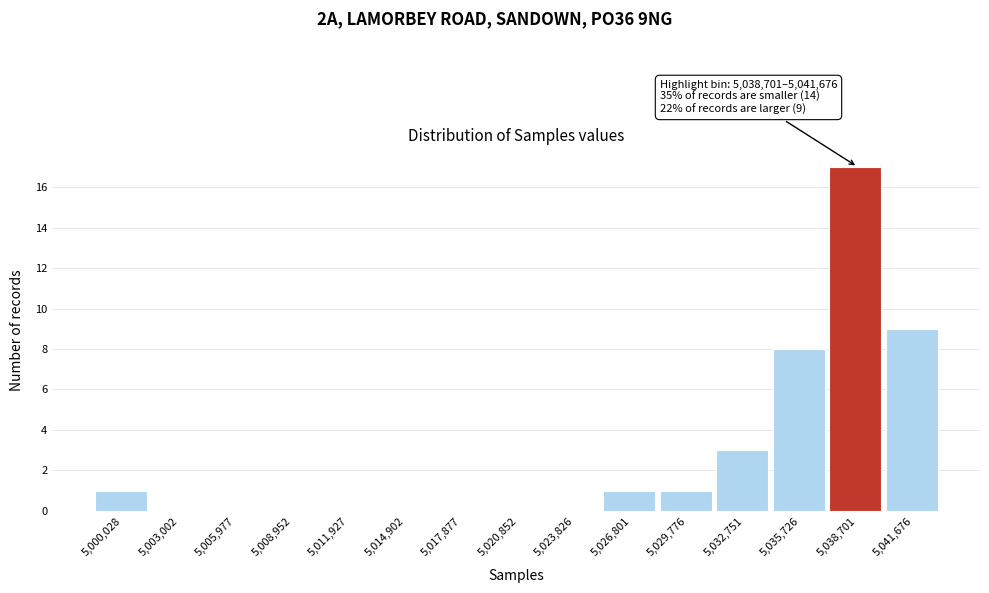

Reading left to right, list all the values displayed in this chart.

5,000,028=1	5,003,002=0	5,005,977=0	5,008,952=0	5,011,927=0	5,014,902=0	5,017,877=0	5,020,852=0	5,023,826=0	5,026,801=1	5,029,776=1	5,032,751=3	5,035,726=8	5,038,701=17	5,041,676=9